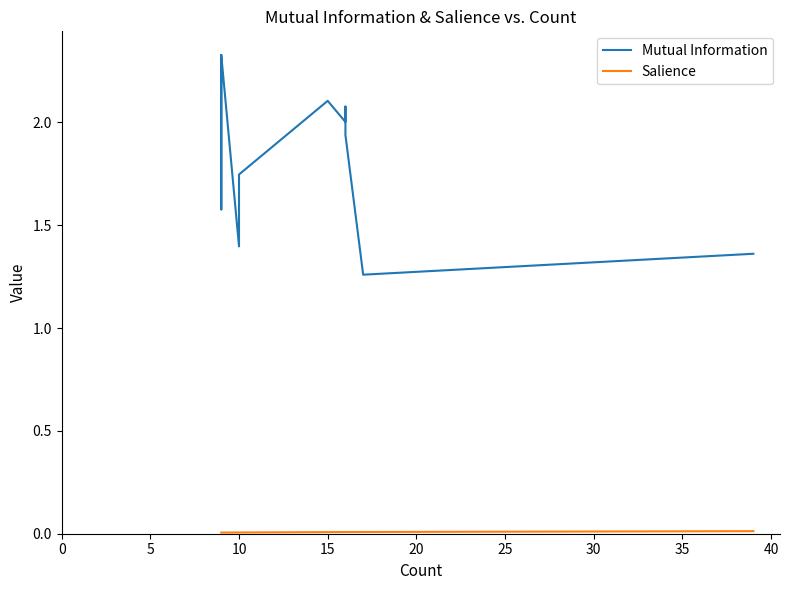

What are all the series names shown in the legend?

Mutual Information, Salience